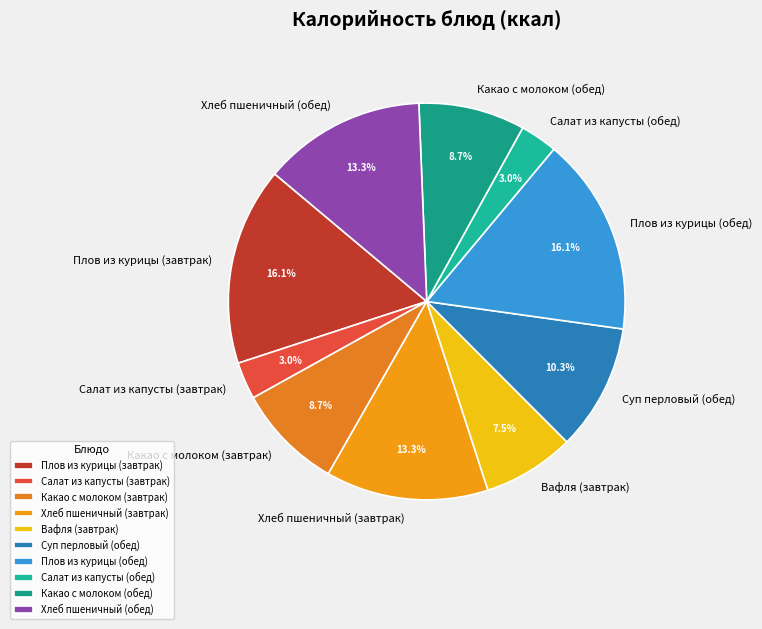

Does Вафля (завтрак) account for over 50% of the chart?

No